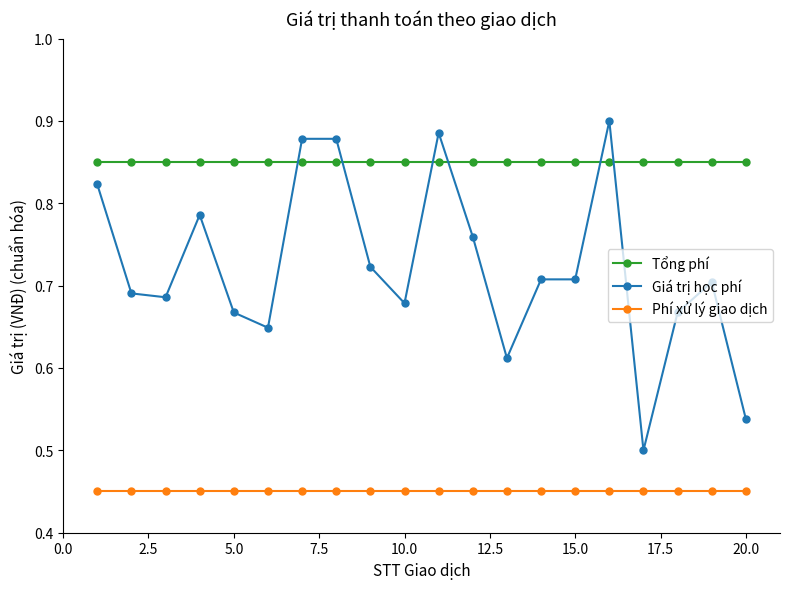

Count the Giá trị học phí values in the range 0 to 1.

20